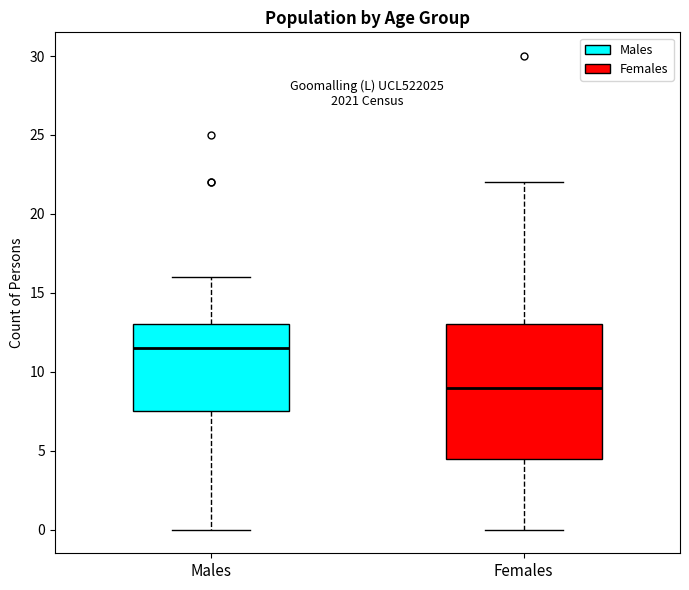

Which box is the tallest, from its lower edge to its upper edge?

Females